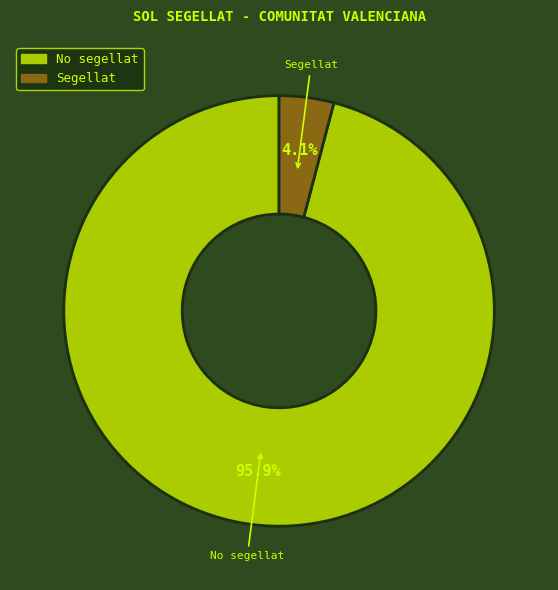

To the nearest percent, what is the difference between the largest and smallest slice percentages?

92%